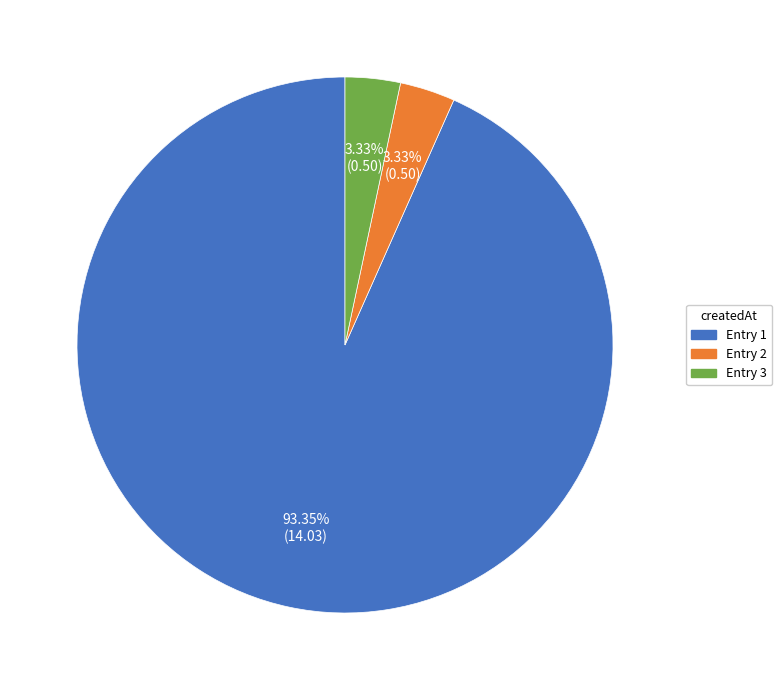

Does any single category account for the majority?

Yes